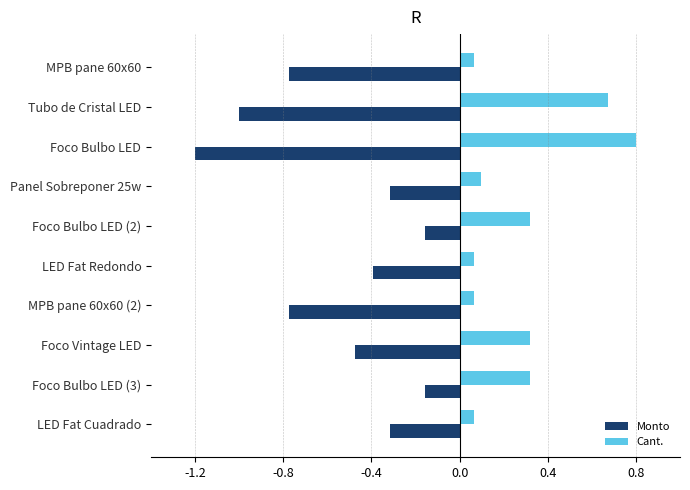

At how many categories does at least one series exceed 0?

10